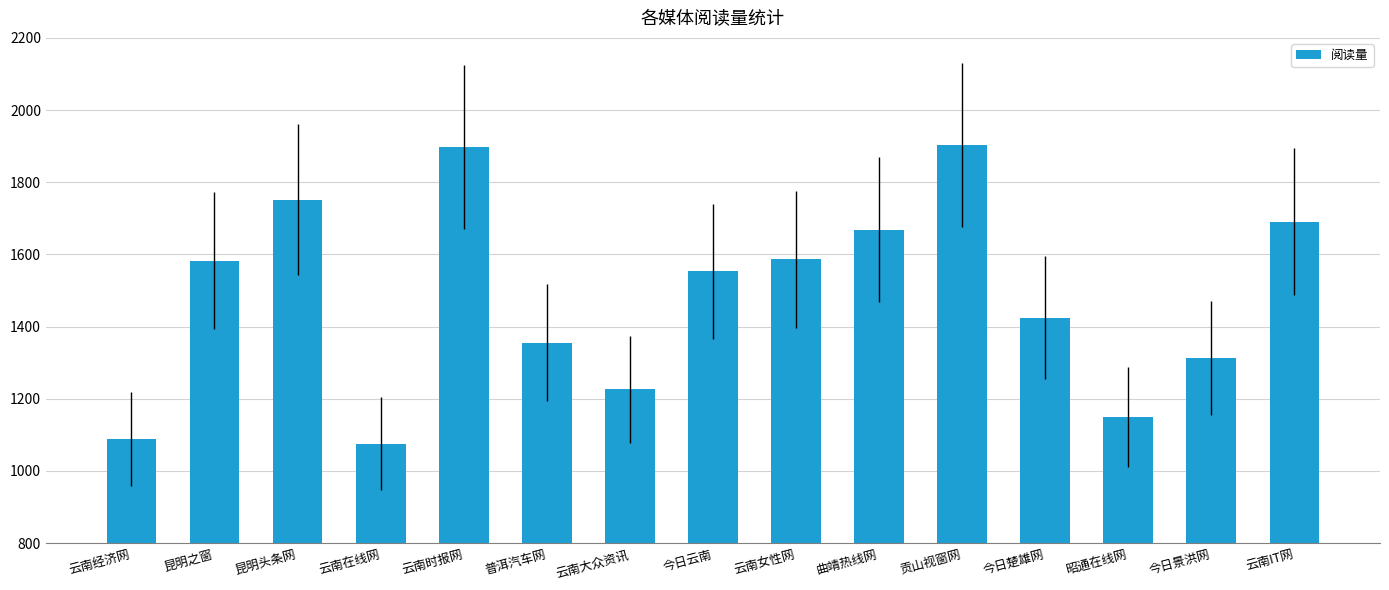

Is it true that the value at 普洱汽车网 is 776?

False